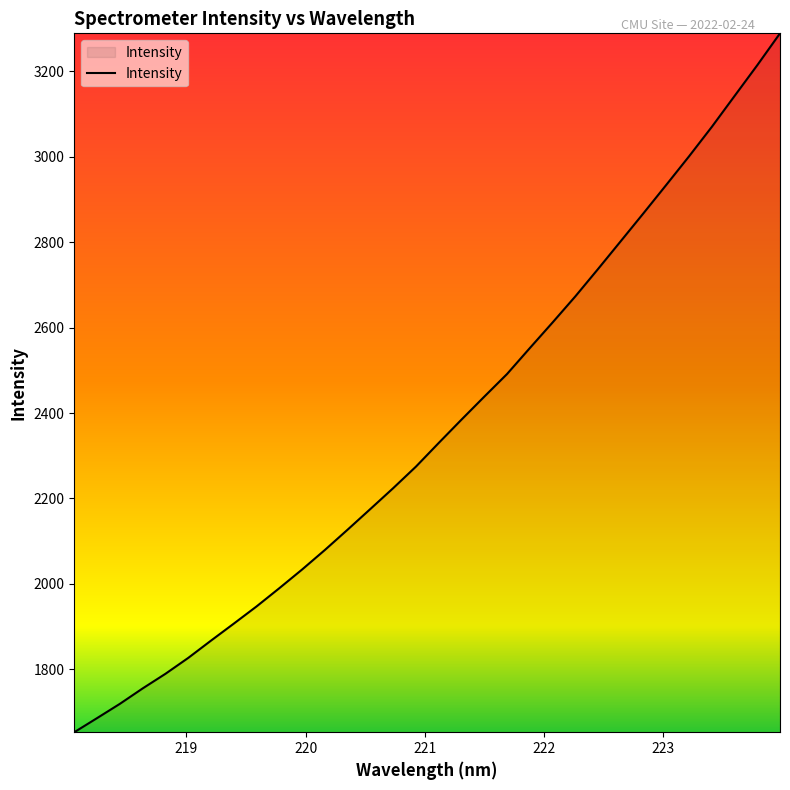

What is the greatest value displayed?

3289.4